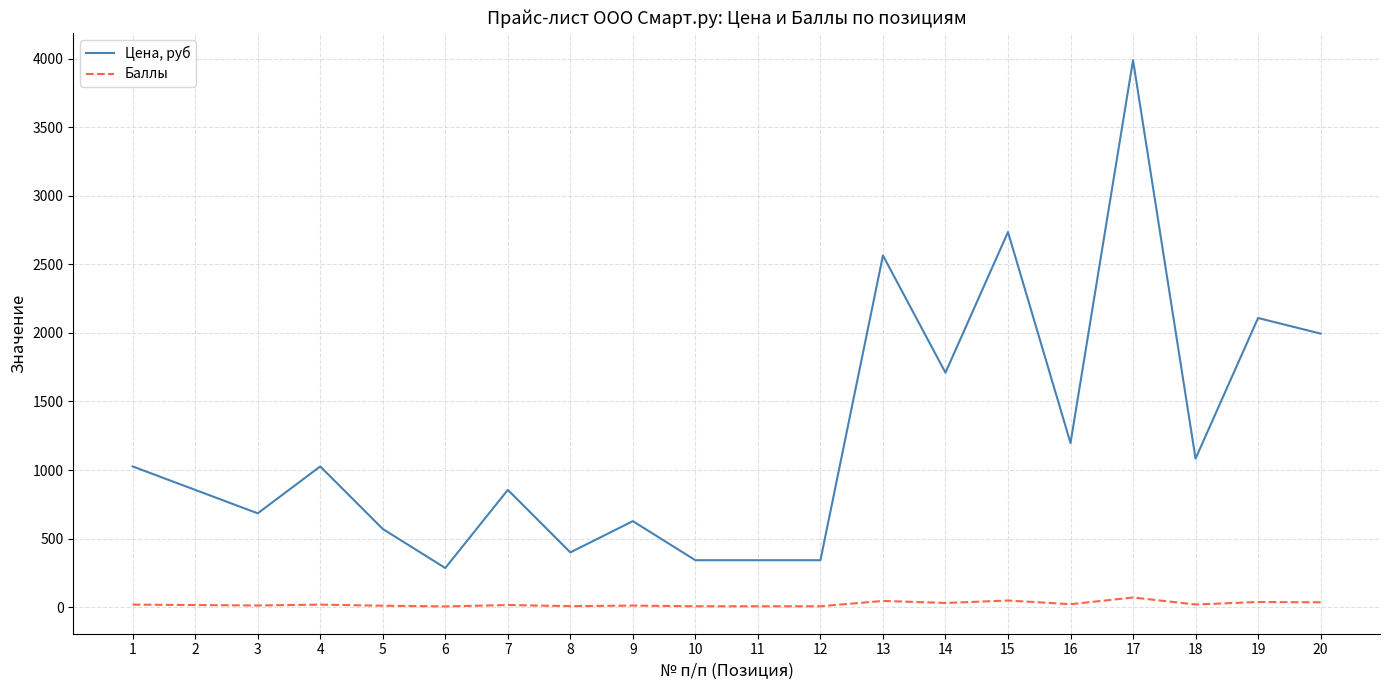

Which series has the widest spread of values?

Цена, руб